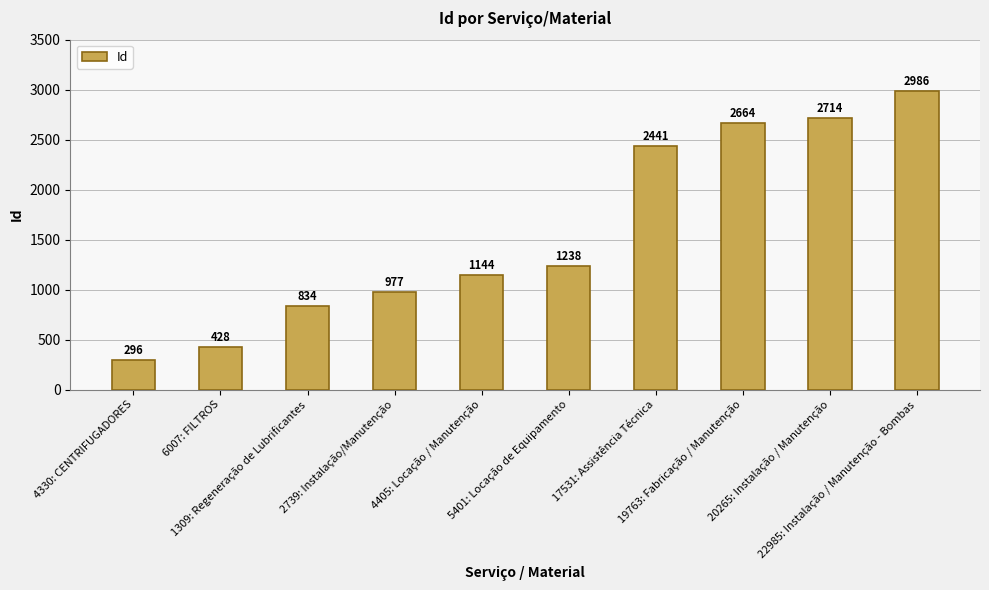

Approximately how many times larger is the value at 5401: Locação de Equipamento compared to 17531: Assistência Técnica?

0.5